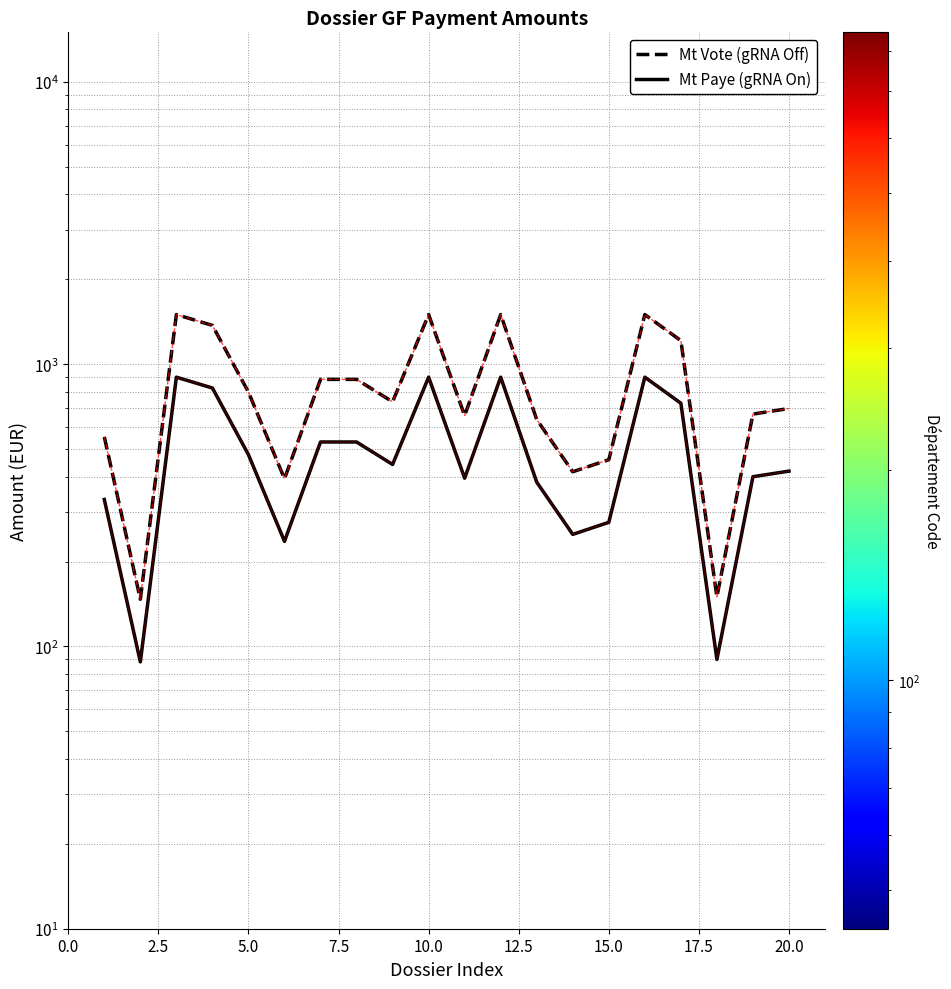

List the series in order of their peak value, lowest first.

Mt Paye (gRNA On), Mt Vote (gRNA Off)